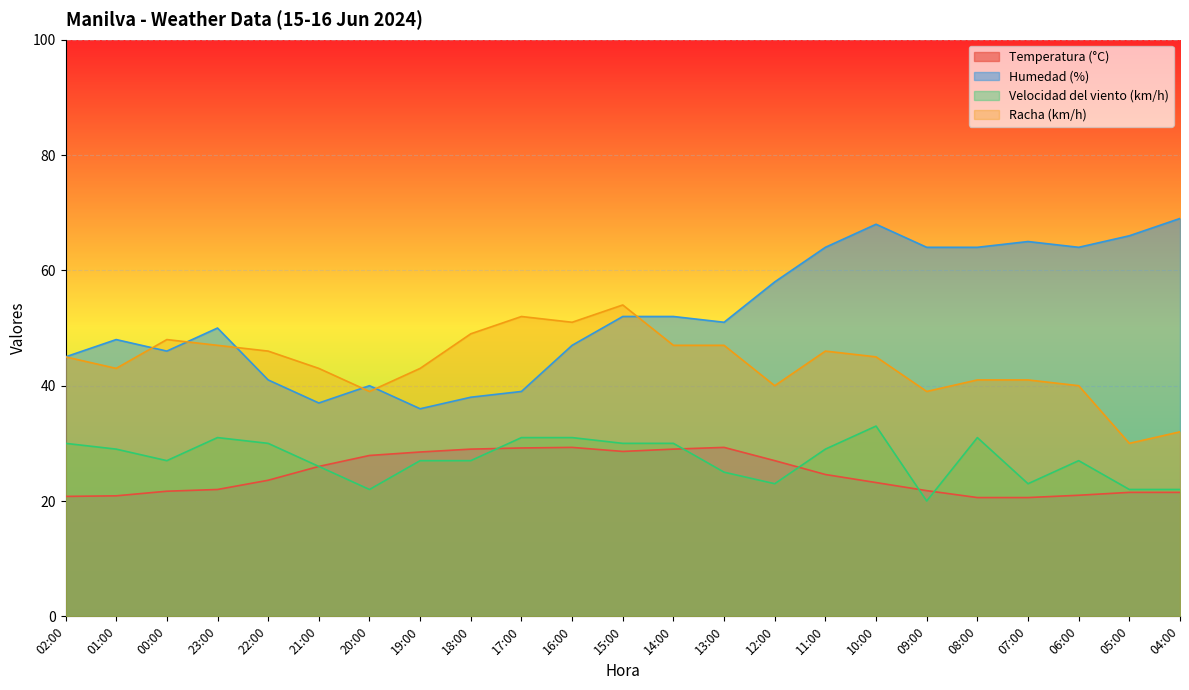

Reading left to right, what are all the values shown in this chart?

Temperatura (°C): 20.8	20.9	21.7	22.0	23.6	26.0	27.9	28.5	29.0	29.2	29.3	28.6	29.0	29.3	27.0	24.6	23.2	21.8	20.6	20.6	21.0	21.5	21.5
Humedad (%): 45.0	48.0	46.0	50.0	41.0	37.0	40.0	36.0	38.0	39.0	47.0	52.0	52.0	51.0	58.0	64.0	68.0	64.0	64.0	65.0	64.0	66.0	69.0
Velocidad del viento (km/h): 30.0	29.0	27.0	31.0	30.0	26.0	22.0	27.0	27.0	31.0	31.0	30.0	30.0	25.0	23.0	29.0	33.0	20.0	31.0	23.0	27.0	22.0	22.0
Racha (km/h): 45.0	43.0	48.0	47.0	46.0	43.0	39.0	43.0	49.0	52.0	51.0	54.0	47.0	47.0	40.0	46.0	45.0	39.0	41.0	41.0	40.0	30.0	32.0